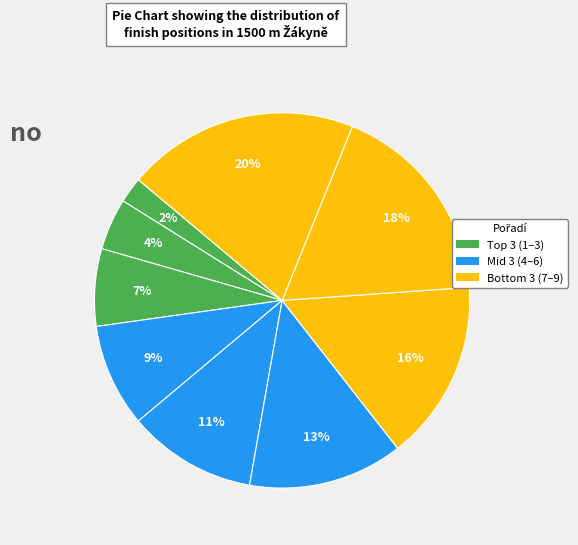

Does any single category account for the majority?

No